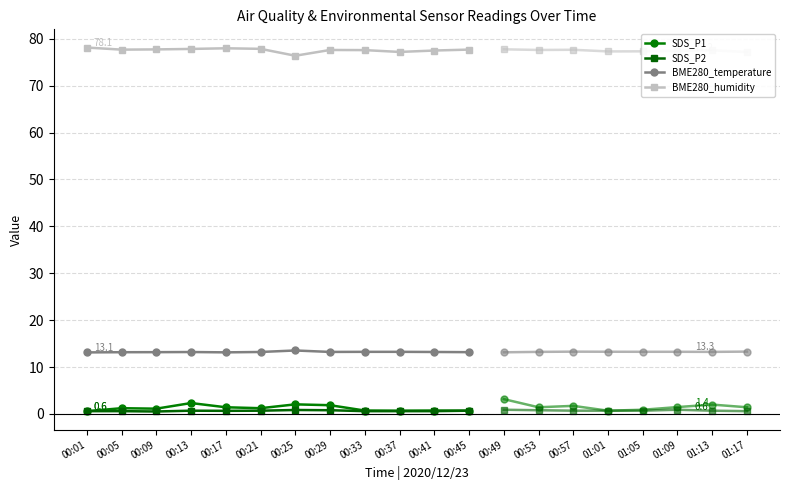

What is the average value of the BME280_temperature series?

13.2